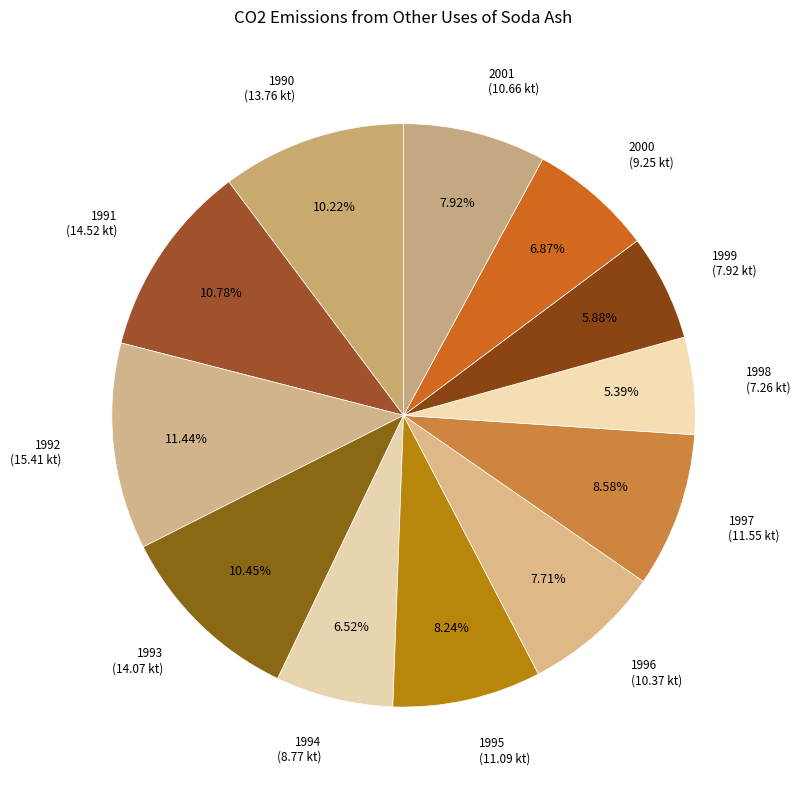

Do 1990 and 2000 together represent more than half of the pie?

No